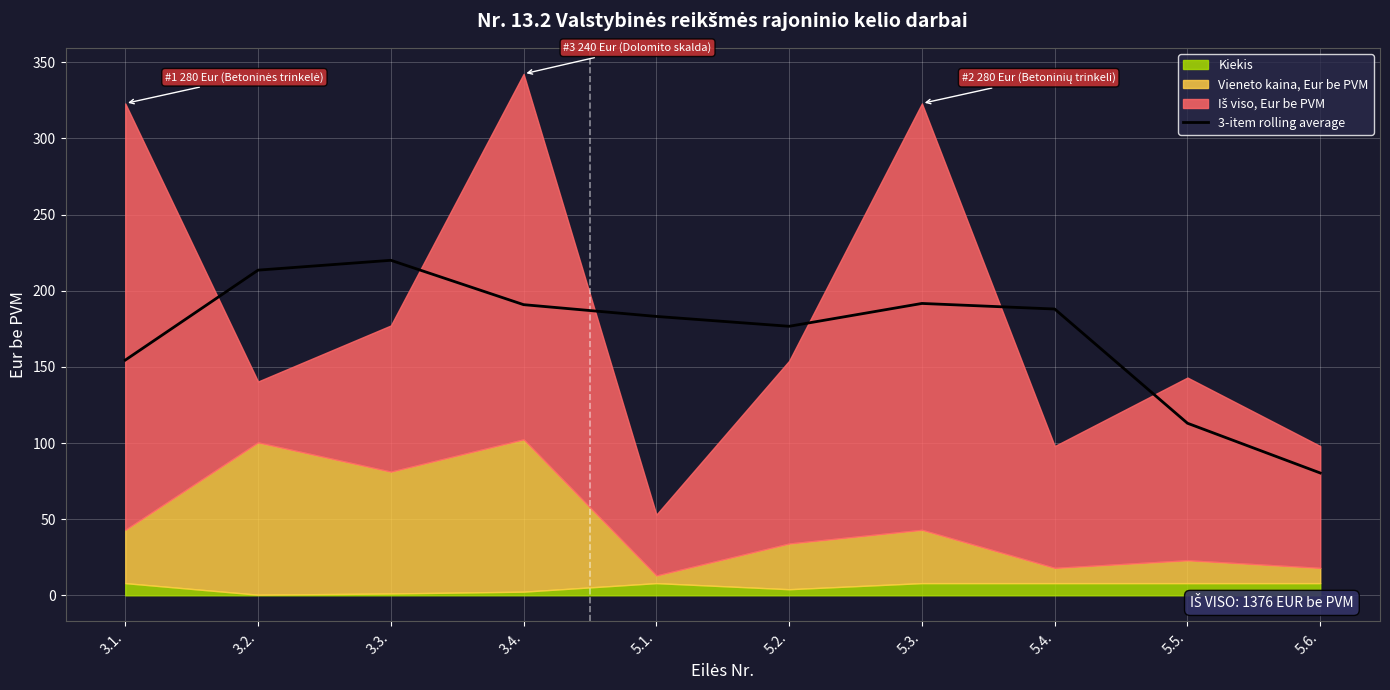

What is the average value?

171.2